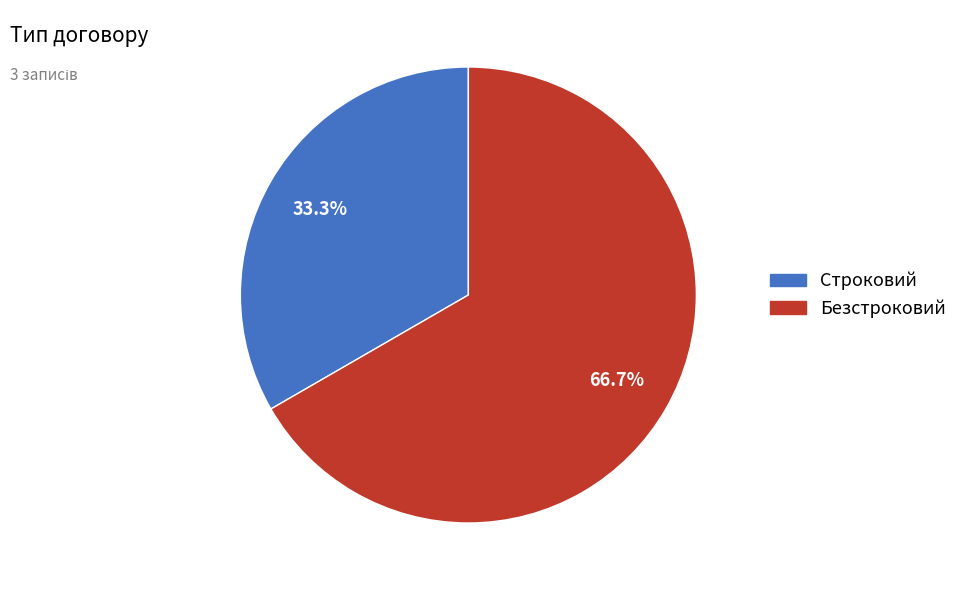

Which has a higher value, Строковий or Безстроковий?

Безстроковий